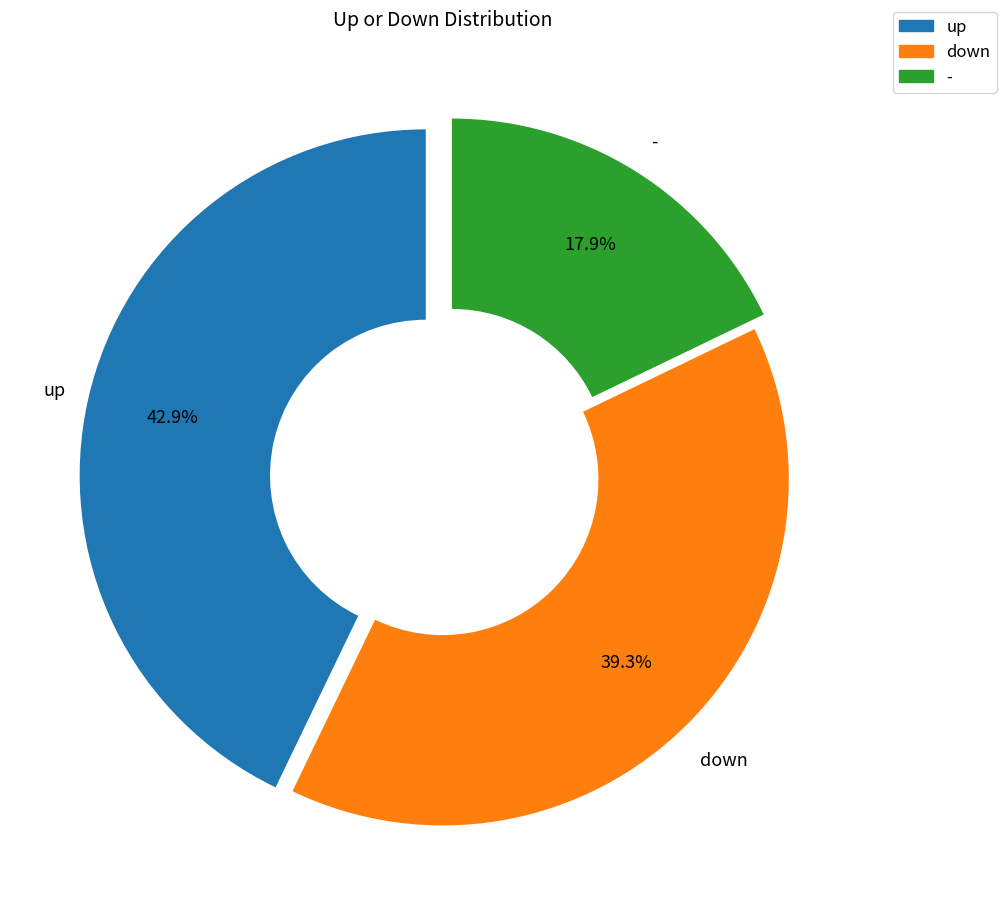

To the nearest percent, what is the combined percentage of down and -?

57%